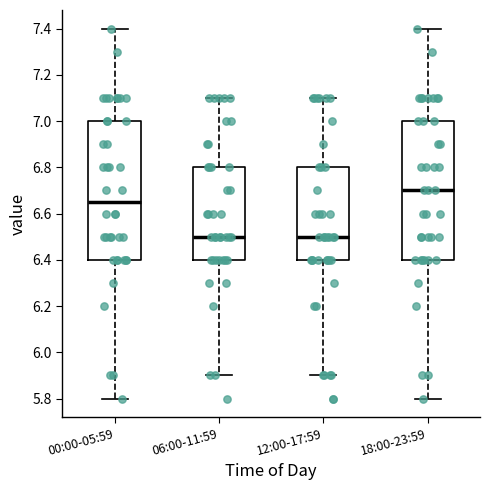

Reading left to right, read every box against the y-axis: the position of its median line, the range the box covers, and the ends of its whiskers. The values are not printed on the chart, so give them approximately, as read against the axis.

00:00-05:59: median 6.66, box 6.40 to 7.00, whiskers 5.80 to 7.40
06:00-11:59: median 6.50, box 6.40 to 6.80, whiskers 5.90 to 7.10
12:00-17:59: median 6.50, box 6.40 to 6.80, whiskers 5.90 to 7.10
18:00-23:59: median 6.70, box 6.40 to 7.00, whiskers 5.80 to 7.40